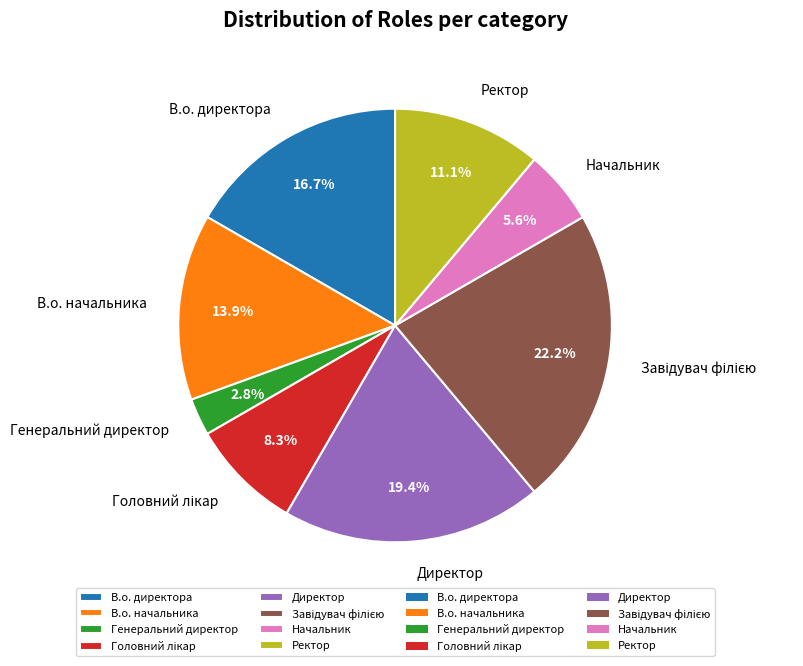

To the nearest percent, what is the difference between the largest and smallest slice percentages?

19%